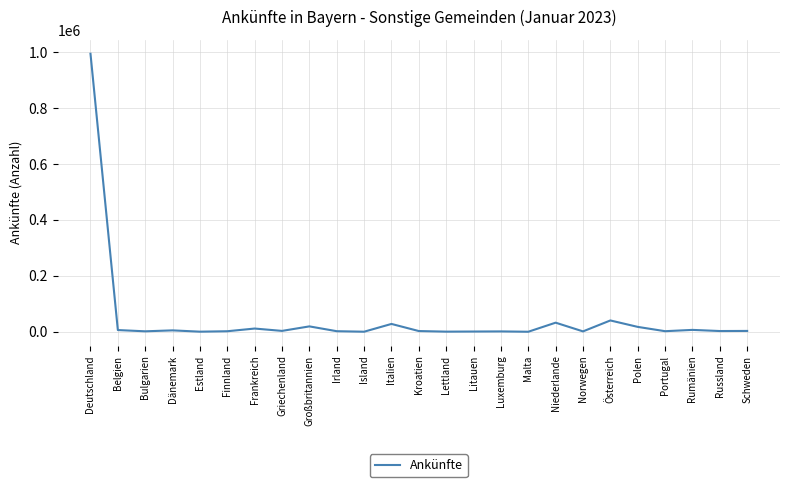

What is the change in value from Dänemark to Norwegen?

-3619